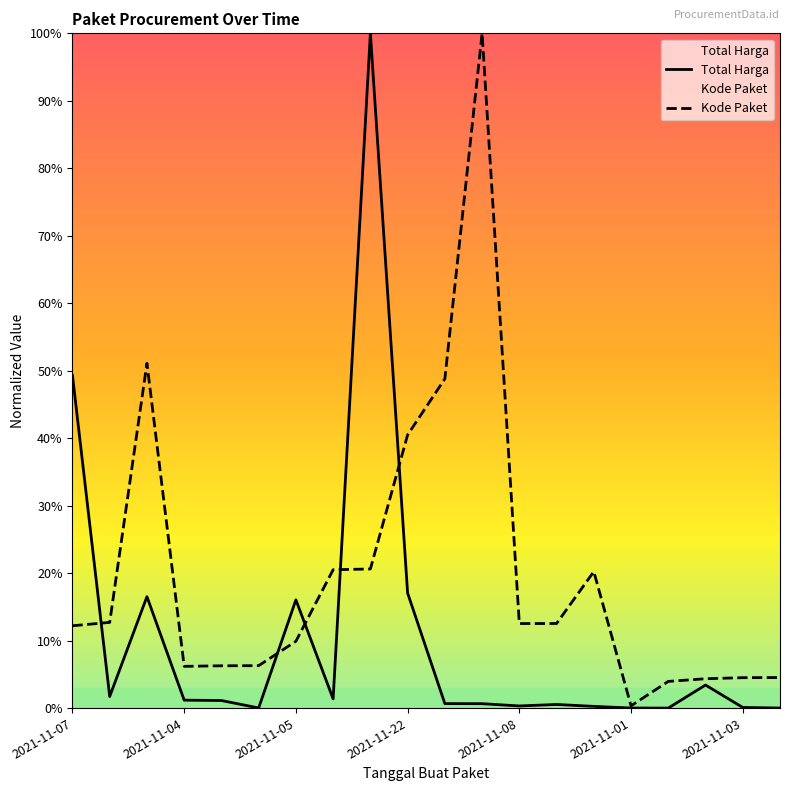

Reading left to right, list all the values displayed in this chart.

Total Harga: 0.5	0.0	0.2	0.0	0.0	0.0	0.2	0.0	1.0	0.2	0.0	0.0	0.0	0.0	0.0	0.0	0.0	0.0	0.0	0.0
Kode Paket: 0.1	0.1	0.5	0.1	0.1	0.1	0.1	0.2	0.2	0.4	0.5	1.0	0.1	0.1	0.2	0.0	0.0	0.0	0.0	0.0